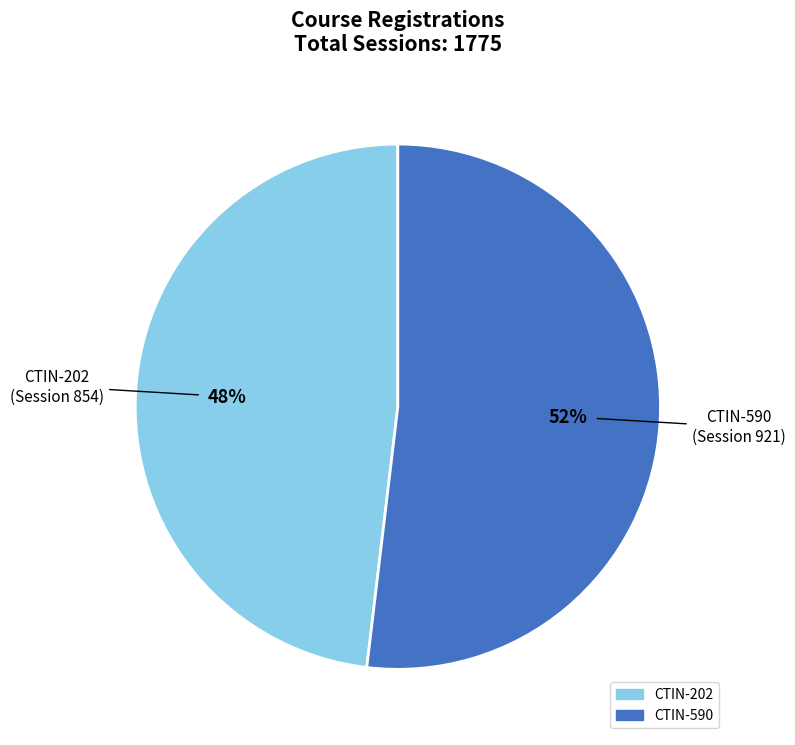

What is the ratio of the value at CTIN-202 to the value at CTIN-590?

0.9